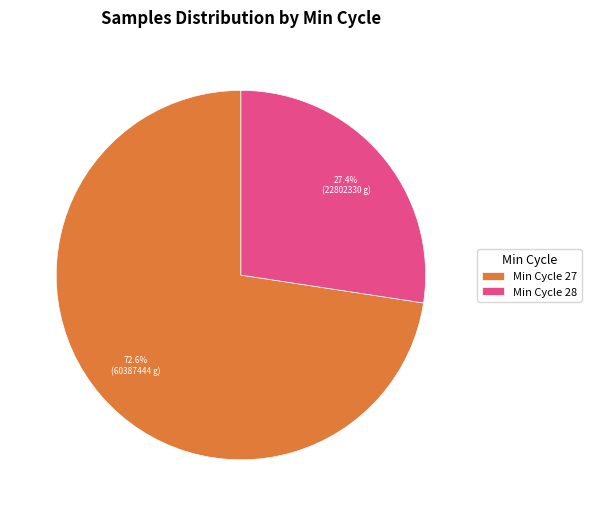

What is the largest slice in the pie chart?

Min Cycle 27